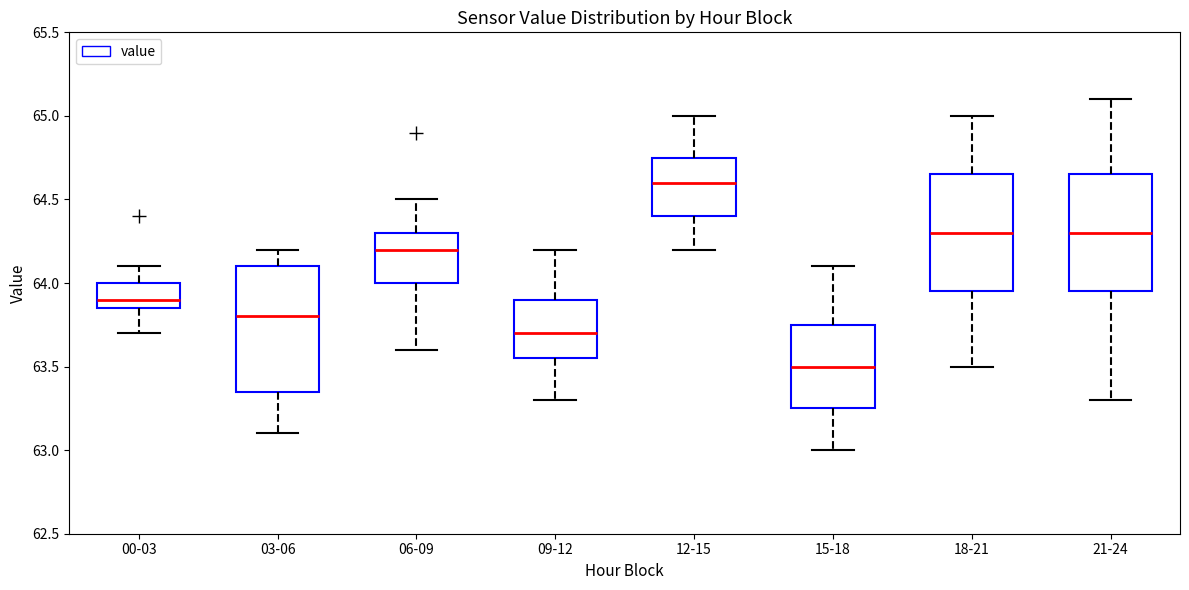

Which box's median line is the highest?

12-15